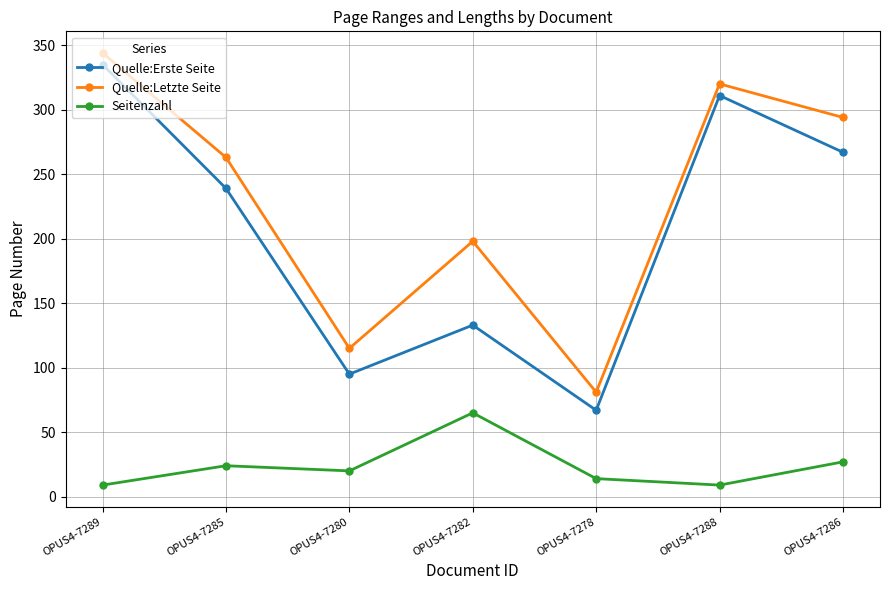

Is it true that Quelle:Letzte Seite equals 513 at OPUS4-7286?

False